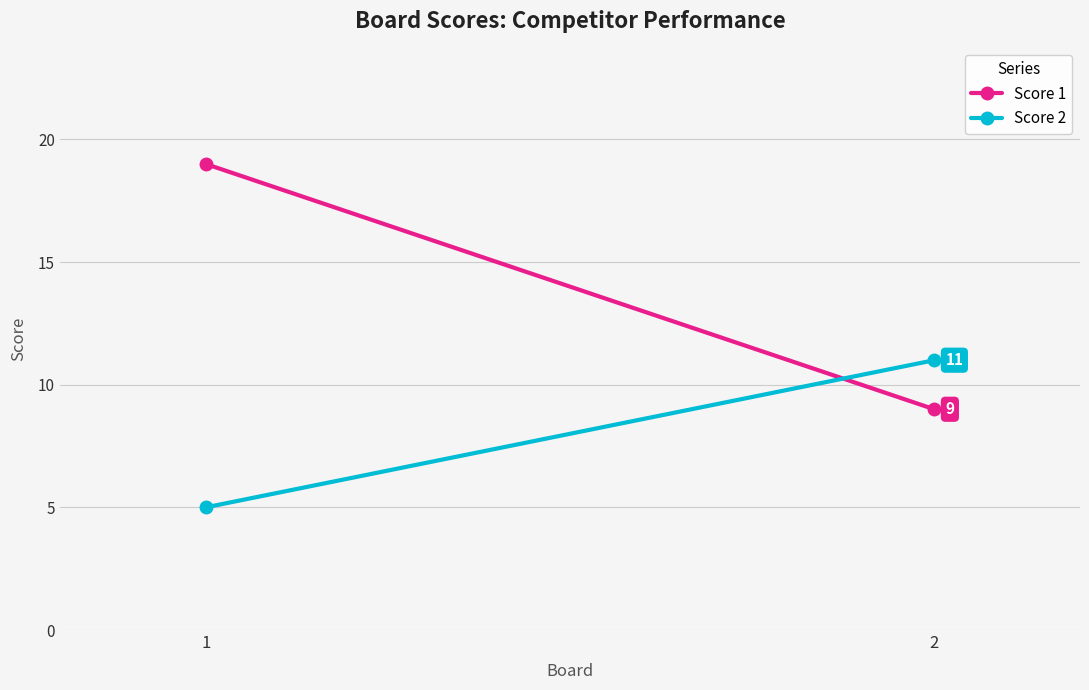

Is it true that Score 2 equals 5 at 1?

True